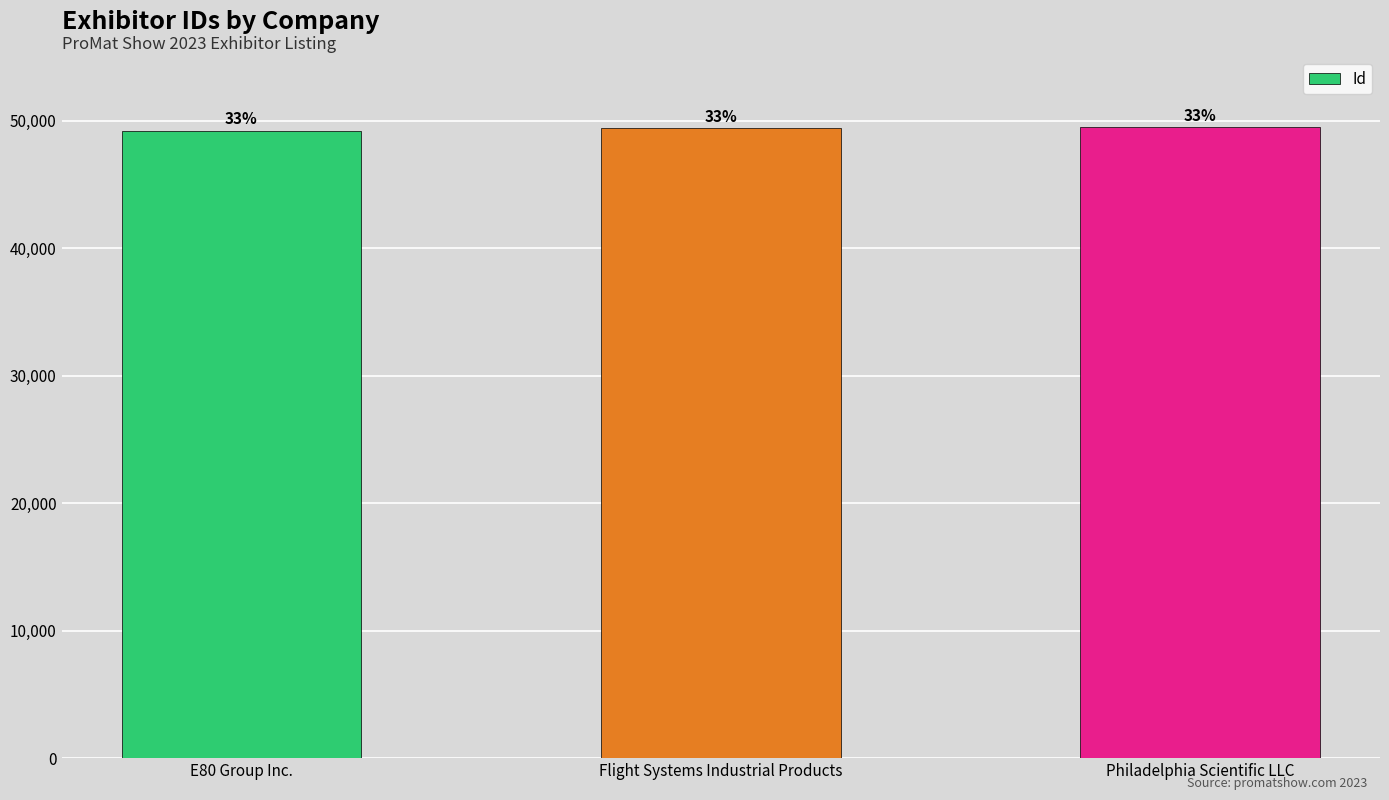

What is the maximum value shown in the chart?

49459